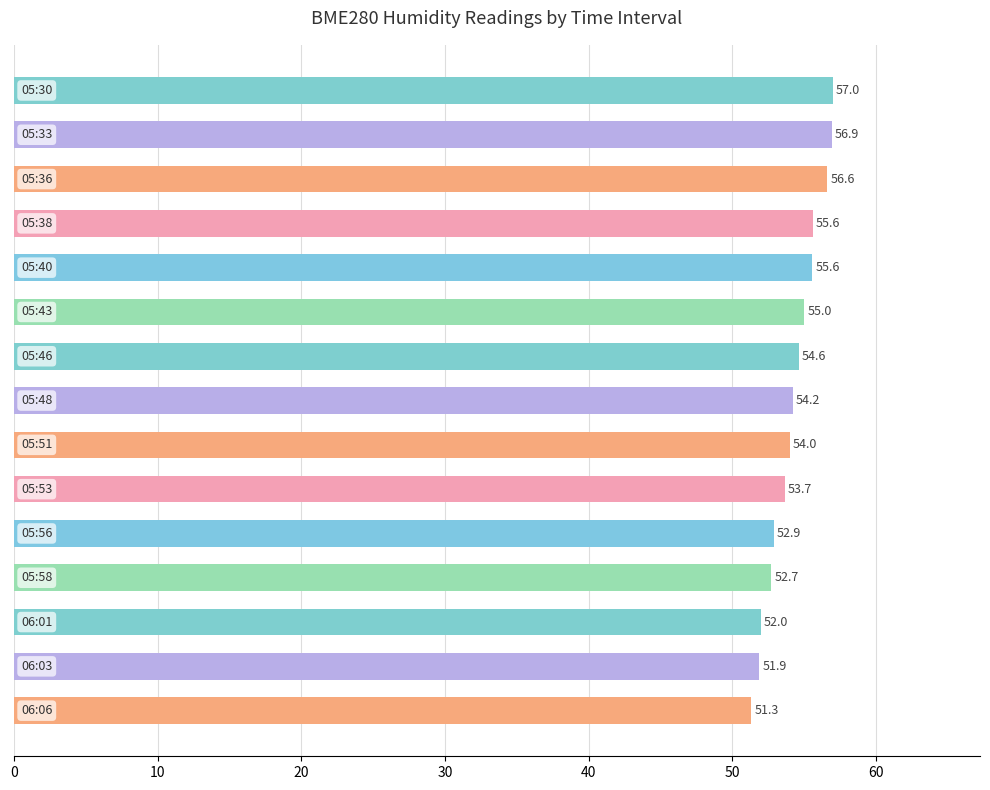

What is the greatest value displayed?

57.0